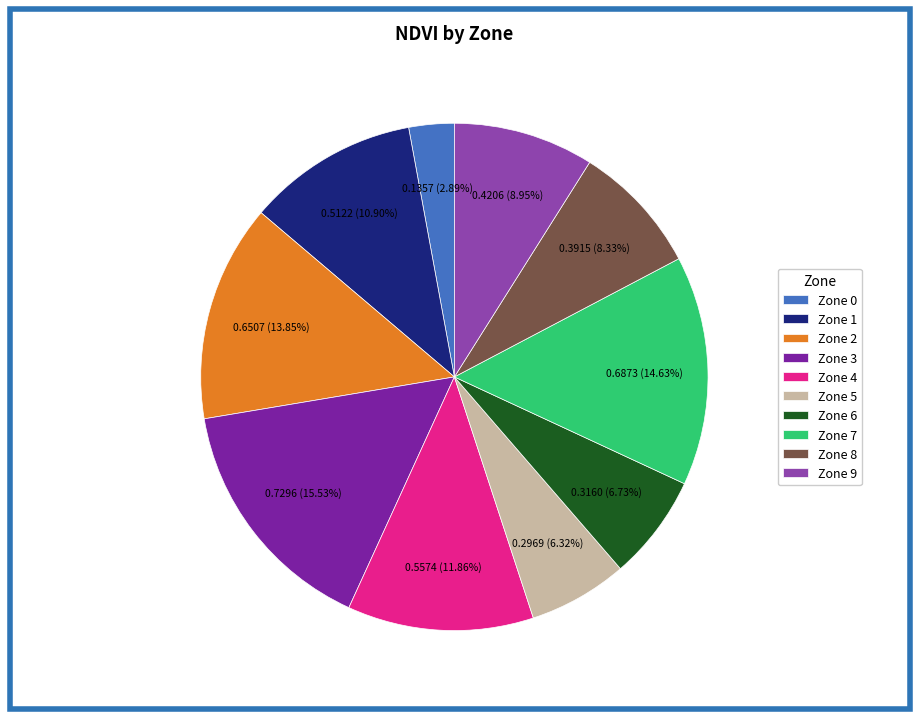

What is the smallest slice in the pie chart?

Zone 0